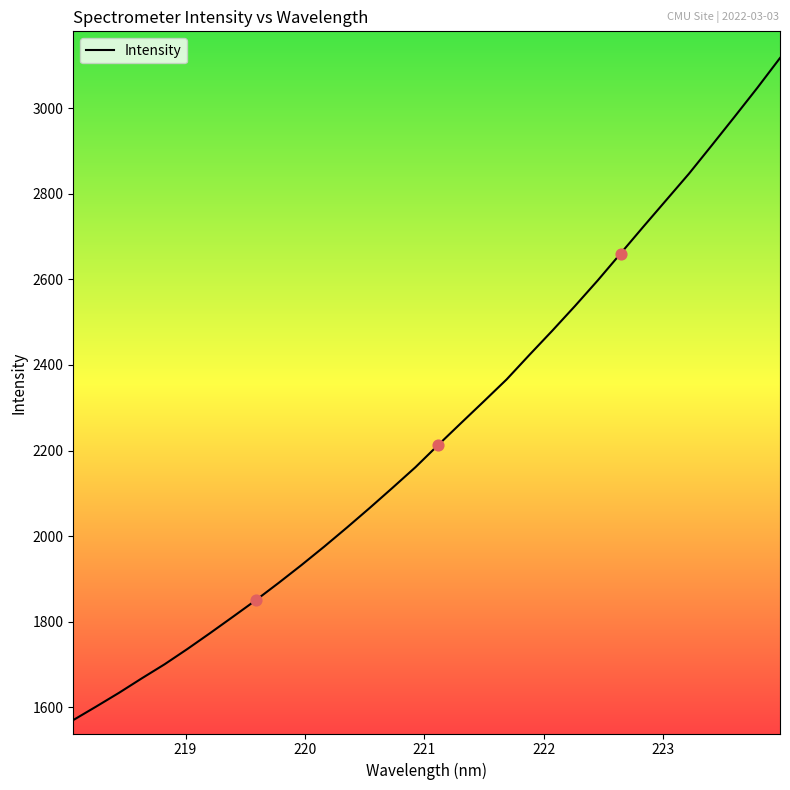

How many lines are shown in the chart?

1